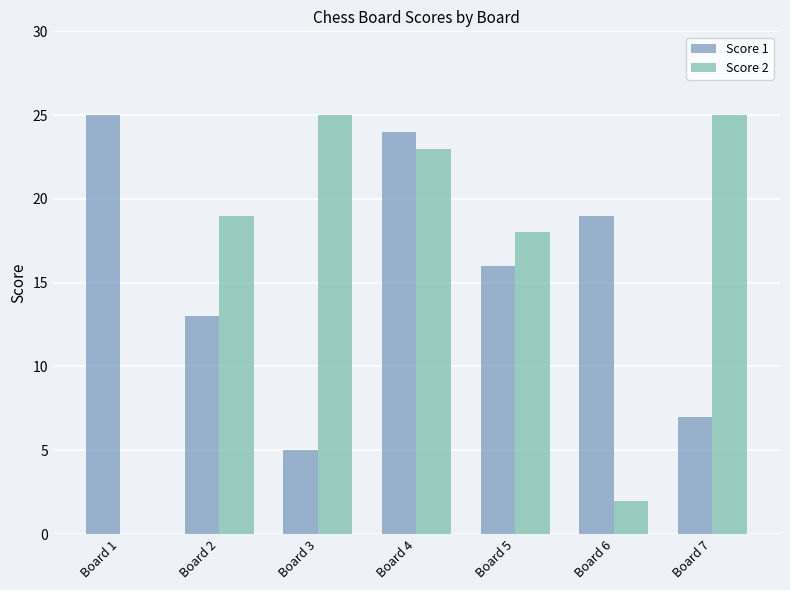

How many positive values does the Score 2 series have?

6